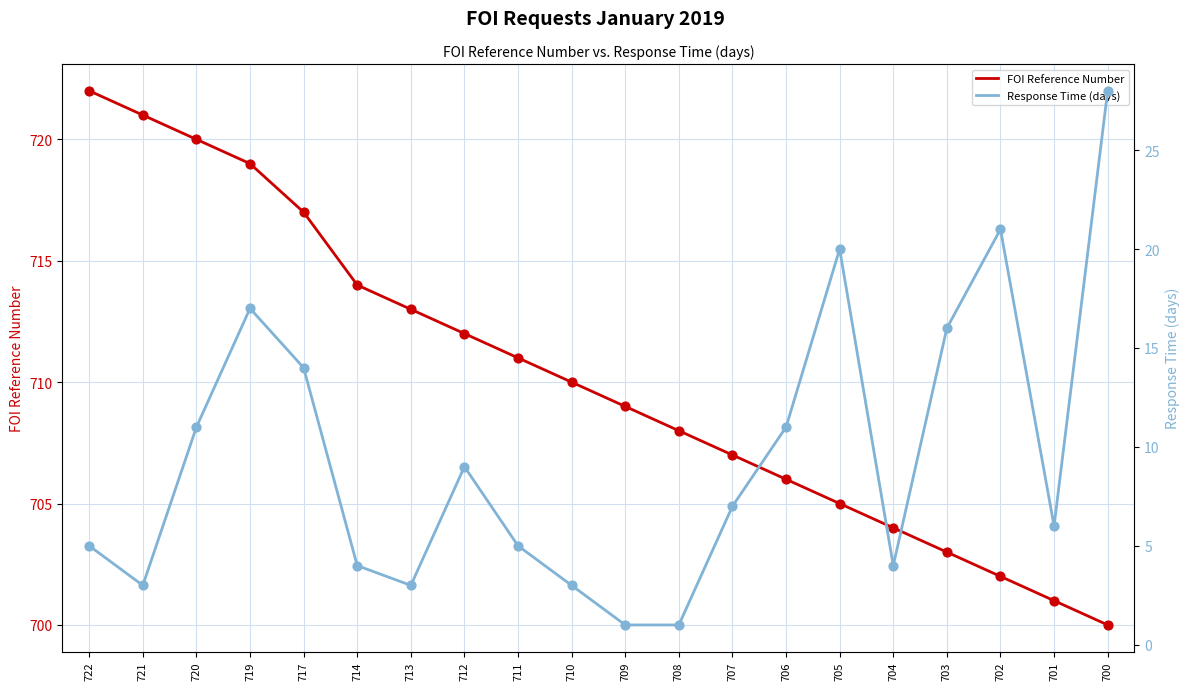

Which series has the largest total across all categories?

FOI Reference Number